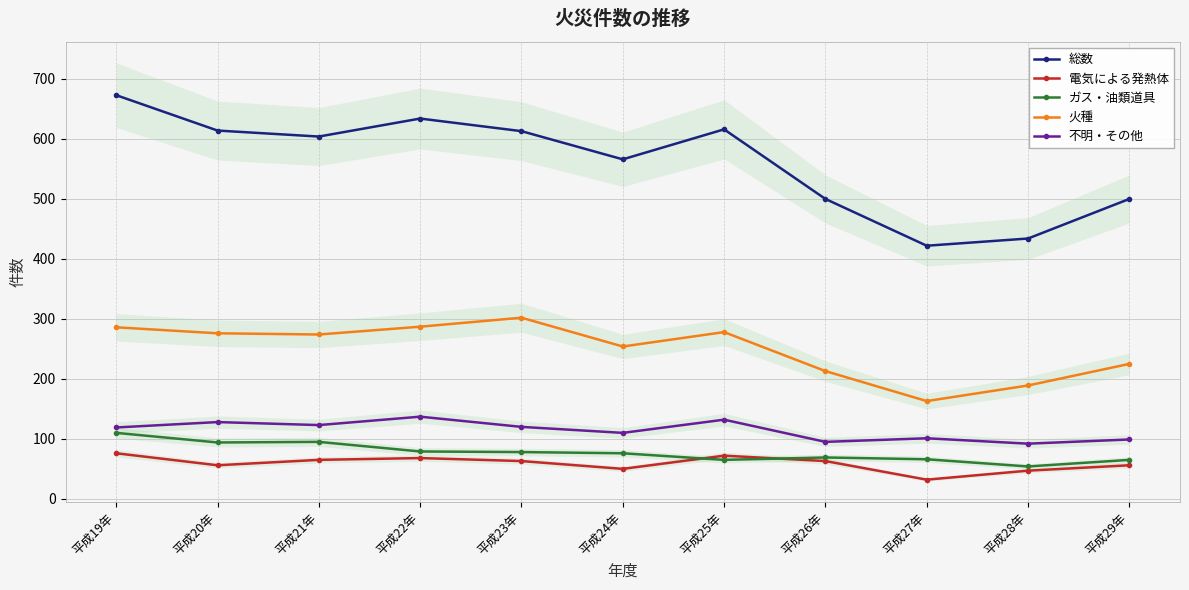

Which series has the widest spread of values?

総数